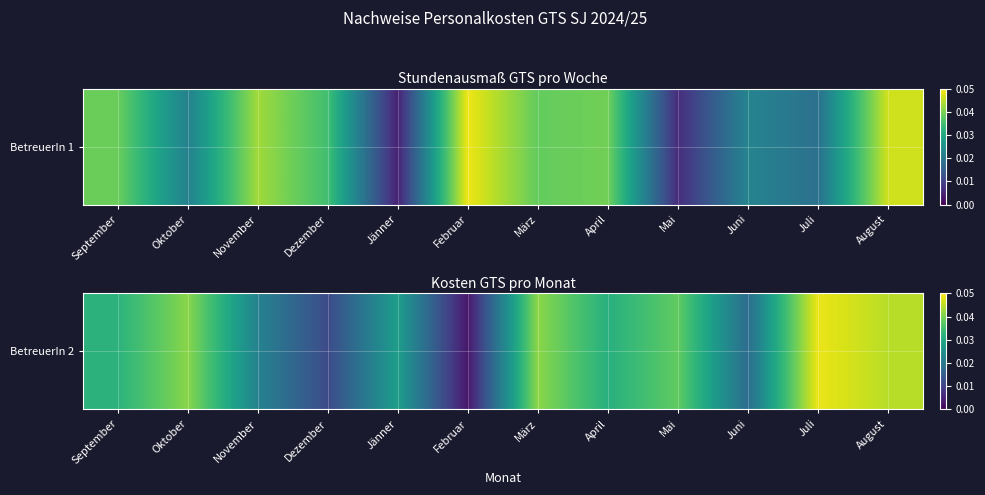

List the labels in order of value, largest first.

Juli, August, März, Oktober, Mai, September, April, Jänner, November, Juni, Dezember, Februar